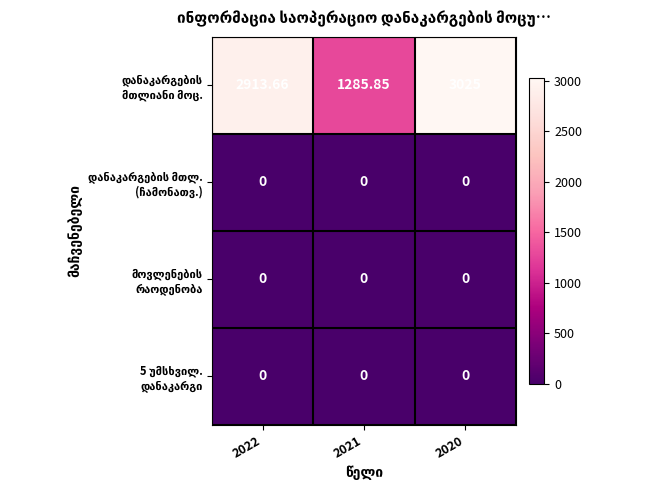

How many categories are shown in the chart?

3